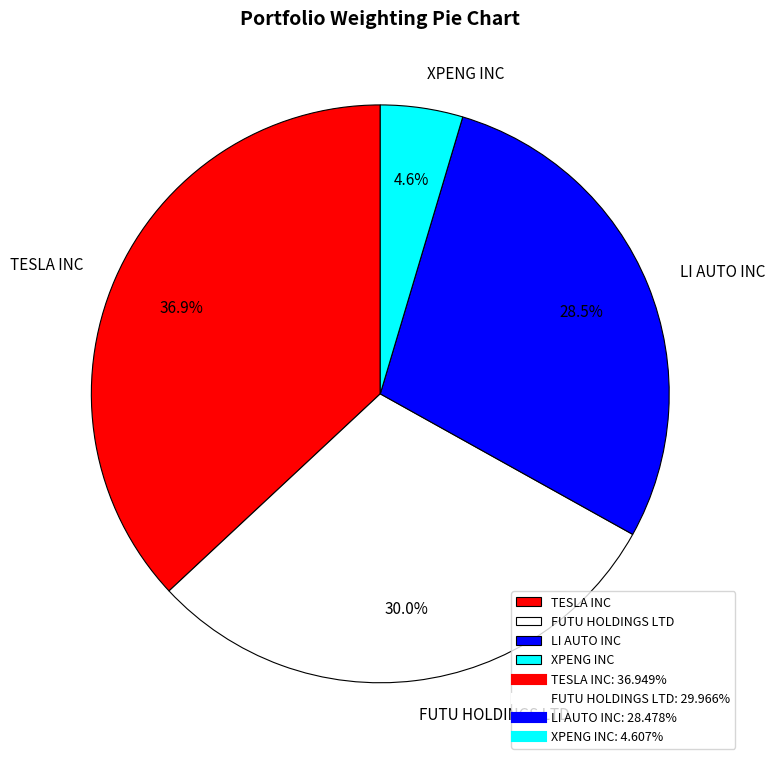

To the nearest percent, what is the difference between the largest and smallest slice percentages?

32%